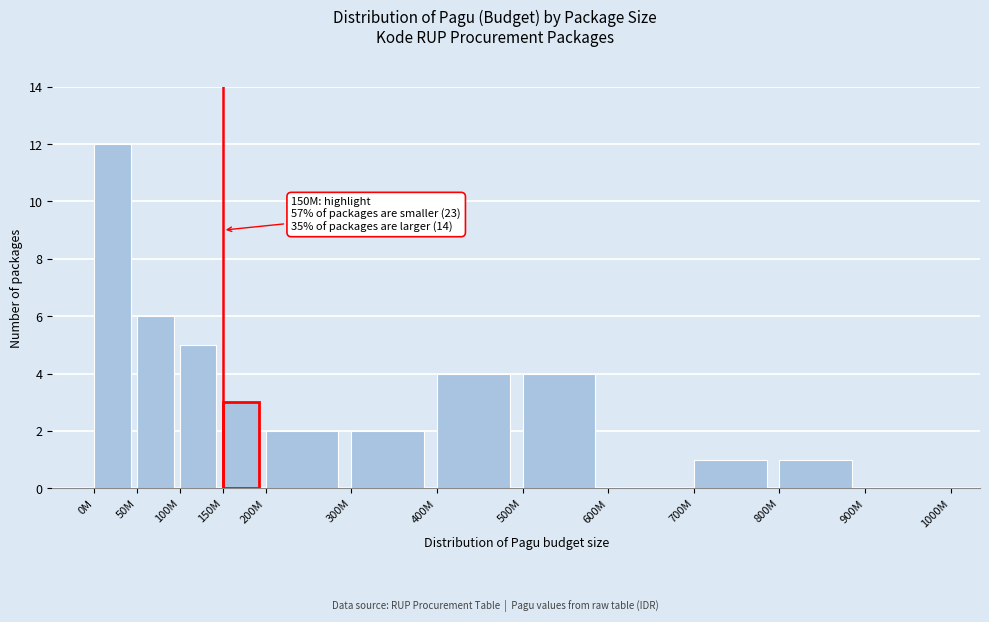

Reading right to left, what are all the values shown in this chart?

900M=0	800M=1	700M=1	600M=0	500M=4	400M=4	300M=2	200M=2	150M=3	100M=5	50M=6	0M=12